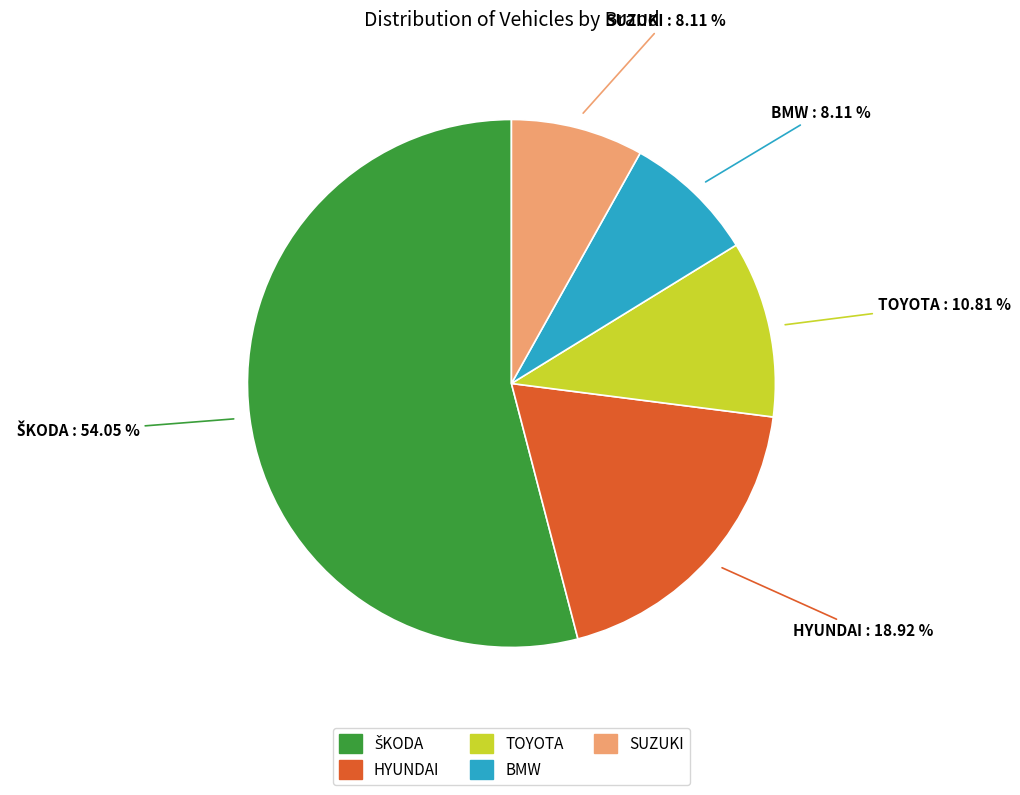

Is the sum of HYUNDAI and SUZUKI greater than half?

No